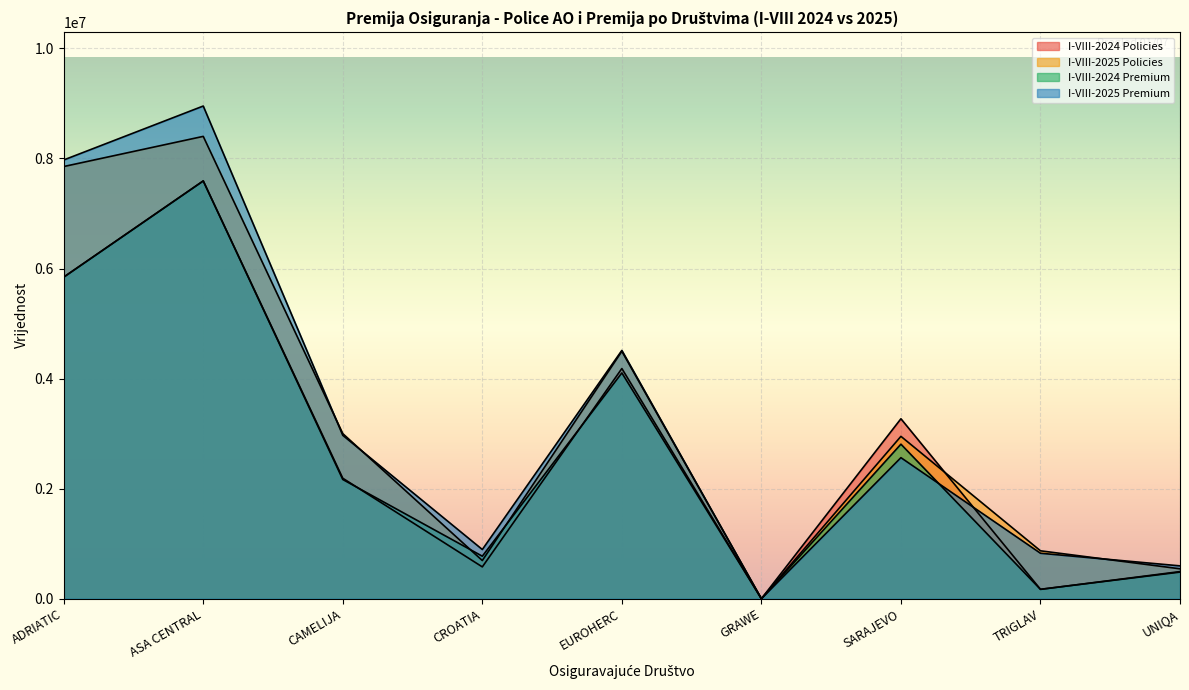

Which category has the highest value across all series?

ASA CENTRAL